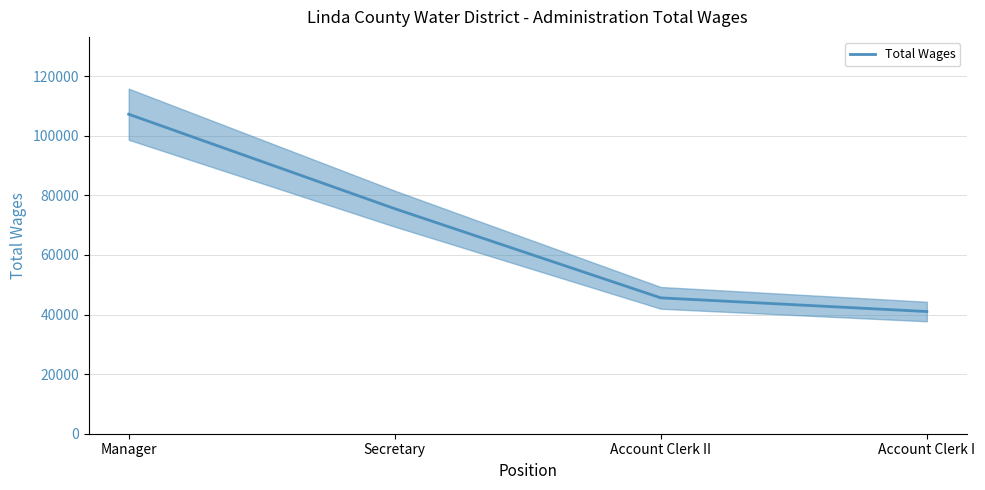

What is the label of the 4th point from the left?

Account Clerk I